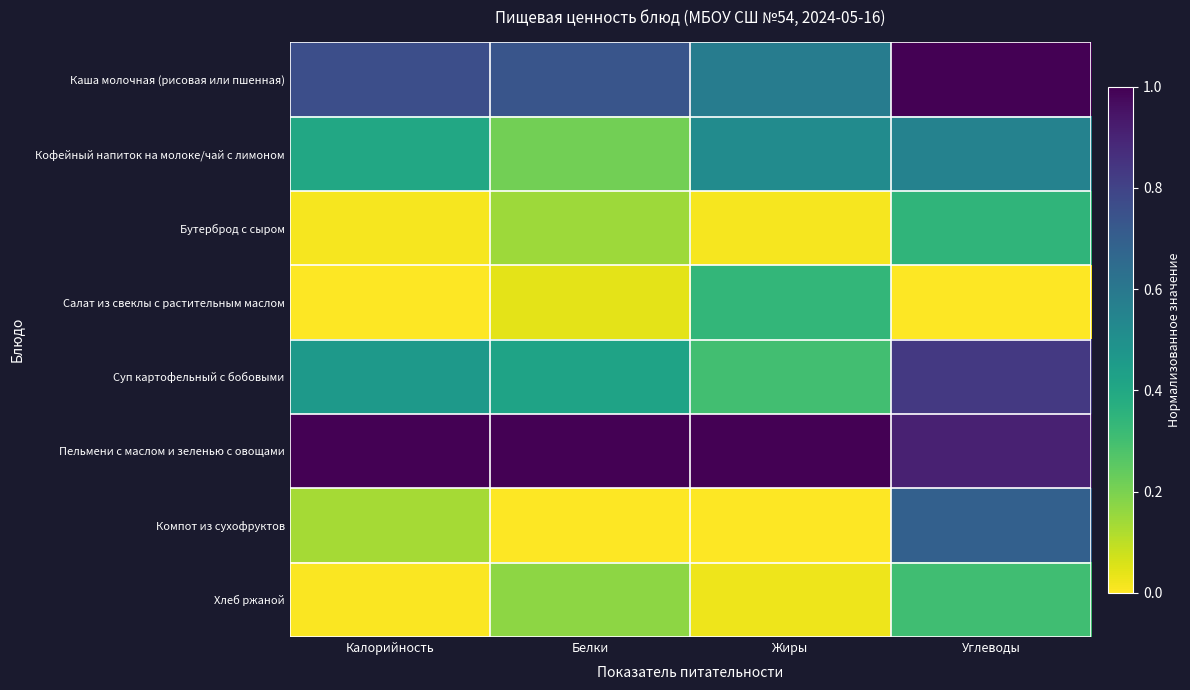

Reading left to right, list all the values displayed in this chart.

Каша молочная (рисовая или пшенная): Калорийность=0.8	Белки=0.7	Жиры=0.6	Углеводы=1.0
Кофейный напиток на молоке/чай с лимоном: Калорийность=0.4	Белки=0.2	Жиры=0.5	Углеводы=0.6
Бутерброд с сыром: Калорийность=0.0	Белки=0.1	Жиры=0.0	Углеводы=0.3
Салат из свеклы с растительным маслом: Калорийность=0.0	Белки=0.0	Жиры=0.3	Углеводы=0.0
Суп картофельный с бобовыми: Калорийность=0.5	Белки=0.4	Жиры=0.3	Углеводы=0.8
Пельмени с маслом и зеленью с овощами: Калорийность=1.0	Белки=1.0	Жиры=1.0	Углеводы=0.9
Компот из сухофруктов: Калорийность=0.1	Белки=0.0	Жиры=0.0	Углеводы=0.7
Хлеб ржаной: Калорийность=0.0	Белки=0.2	Жиры=0.0	Углеводы=0.3